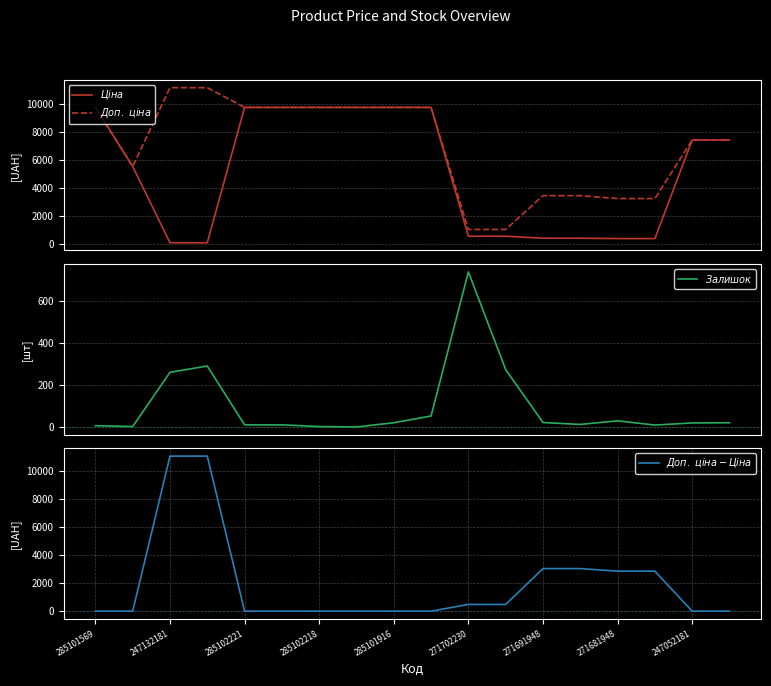

True or false: $Ціна$ and $Доп.\ ціна$ intersect in this chart.

False